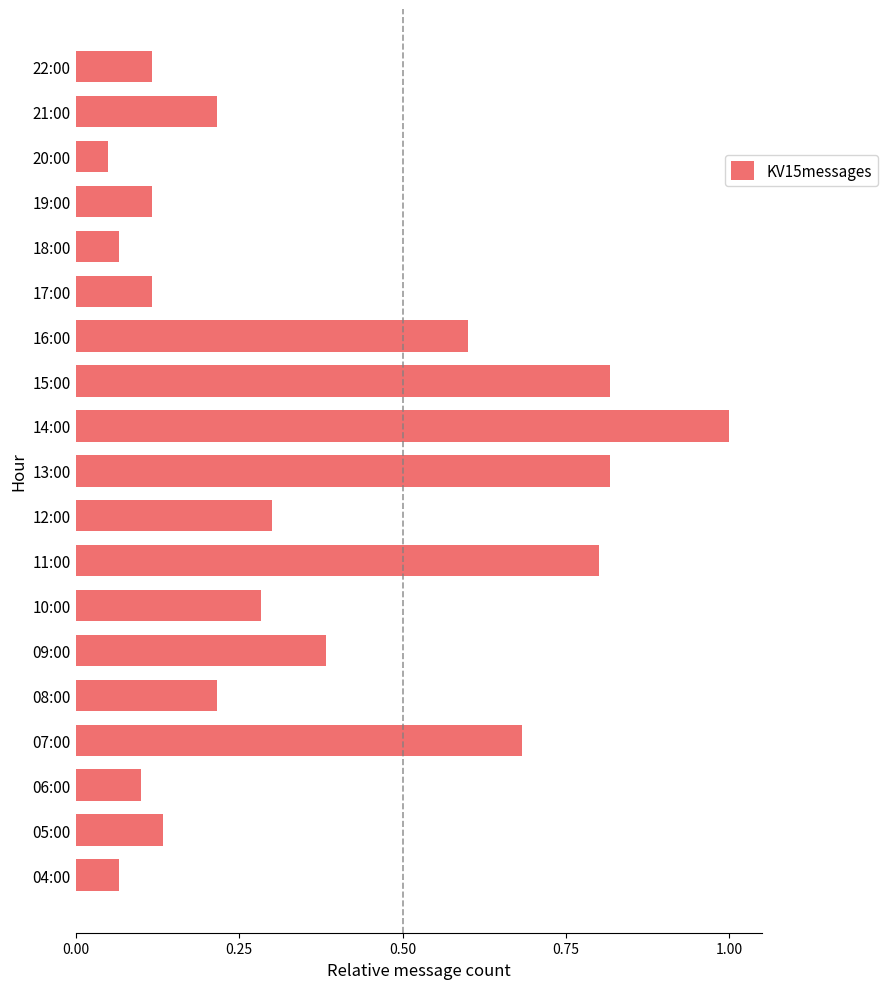

The value at 17:00 is 0.1. True or false?

True